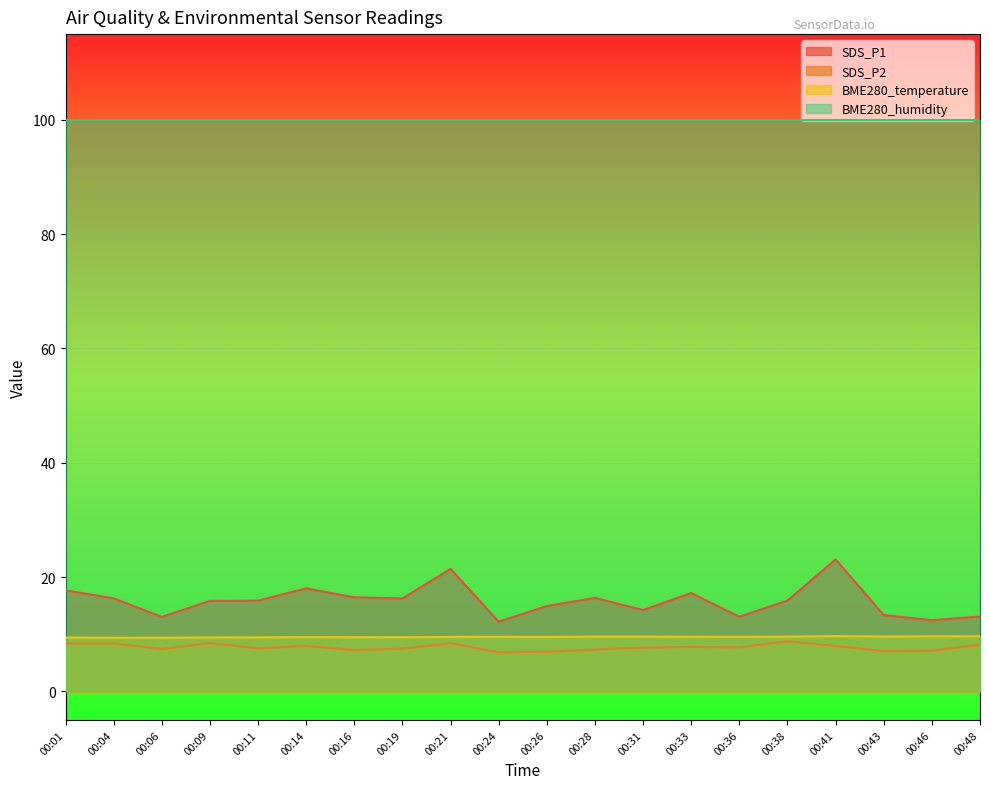

Which series has the largest total across all categories?

BME280_humidity